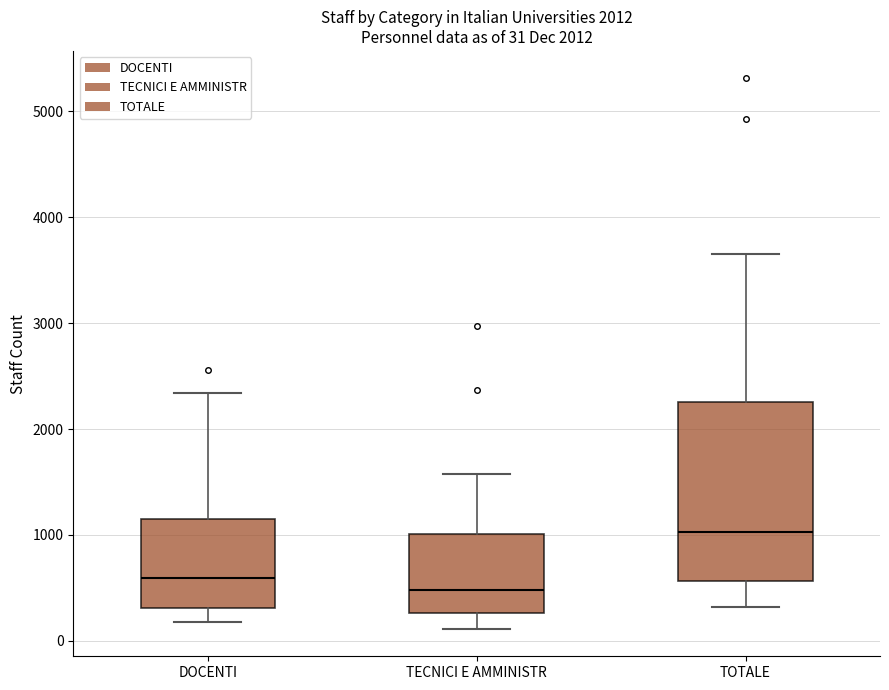

Which box has the highest median line?

TOTALE